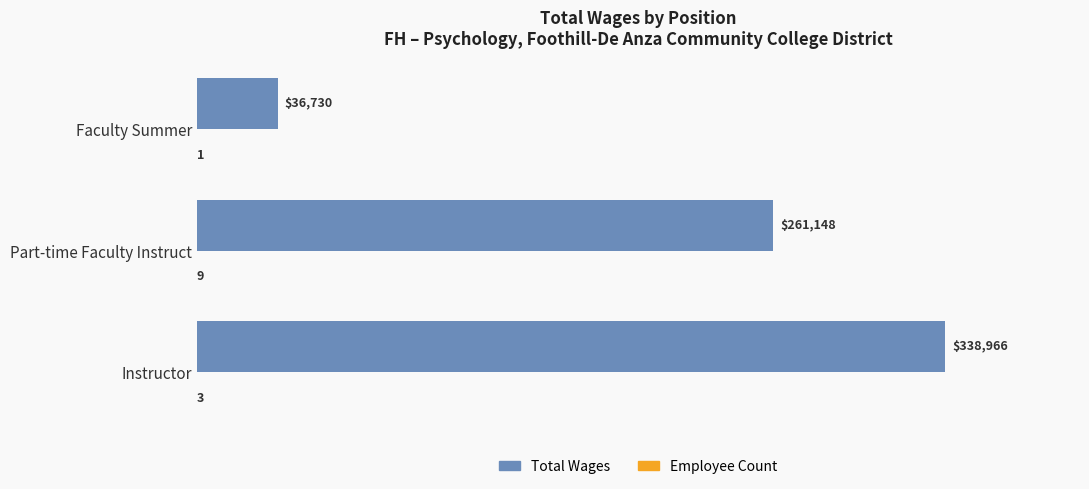

What is the sum of all Total Wages values?

636844